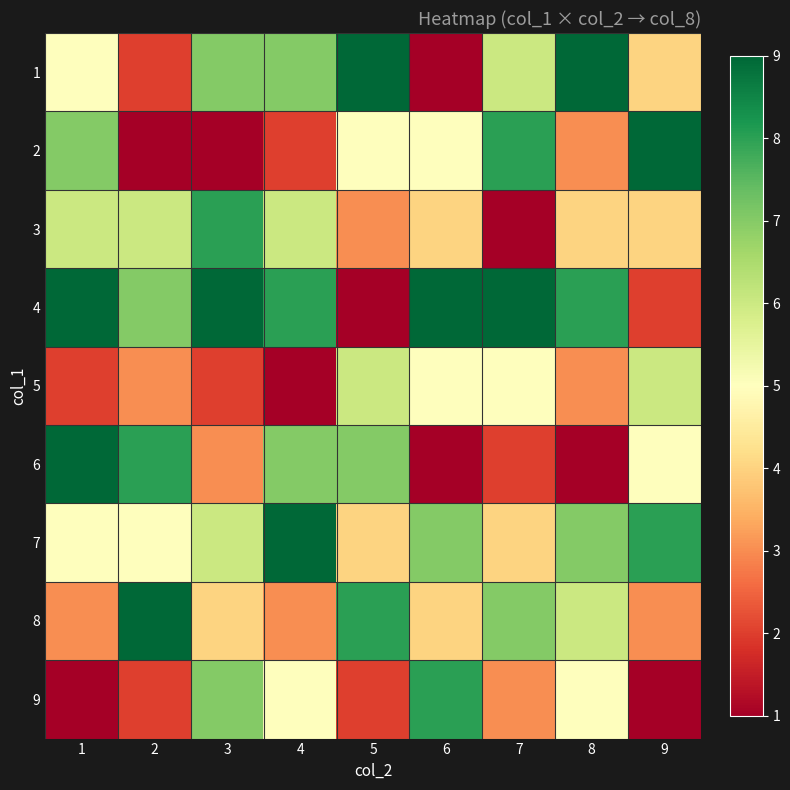

What is the spread (max minus min) of values at 1?

8